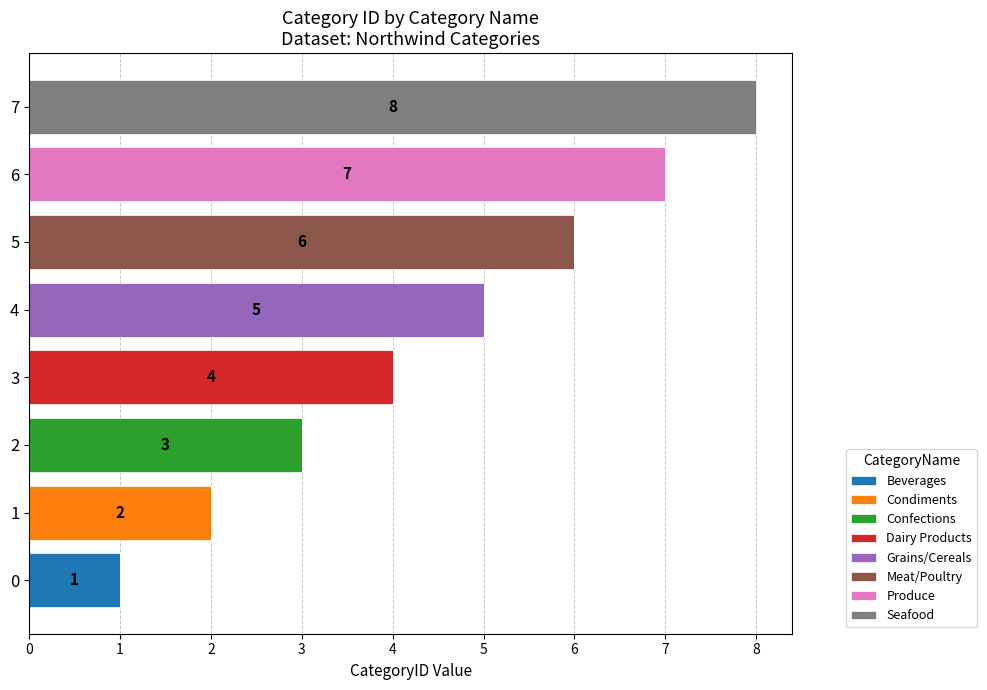

Is it true that Beverages equals -1 at 5?

False